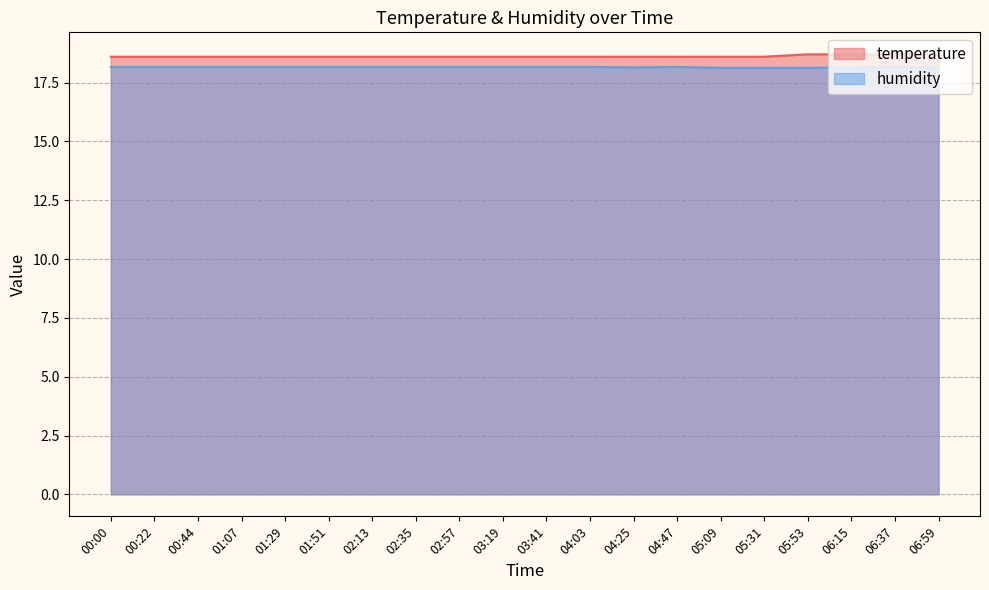

True or false: temperature and humidity intersect in this chart.

False